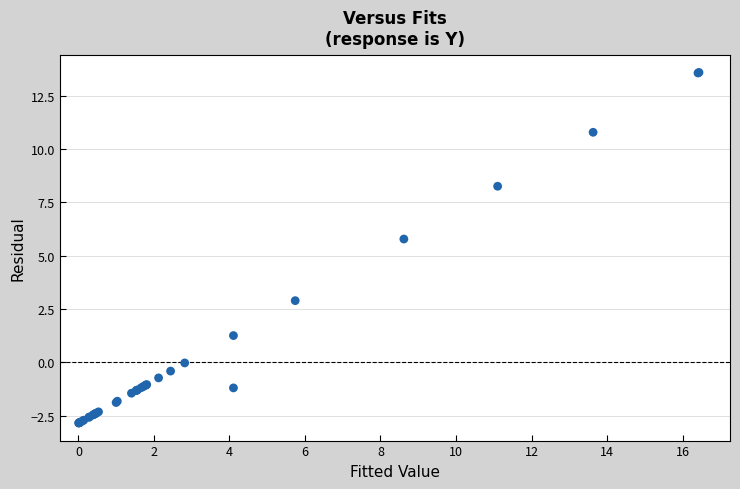

What Y value in the scatter plot is closest to 5?

5.8